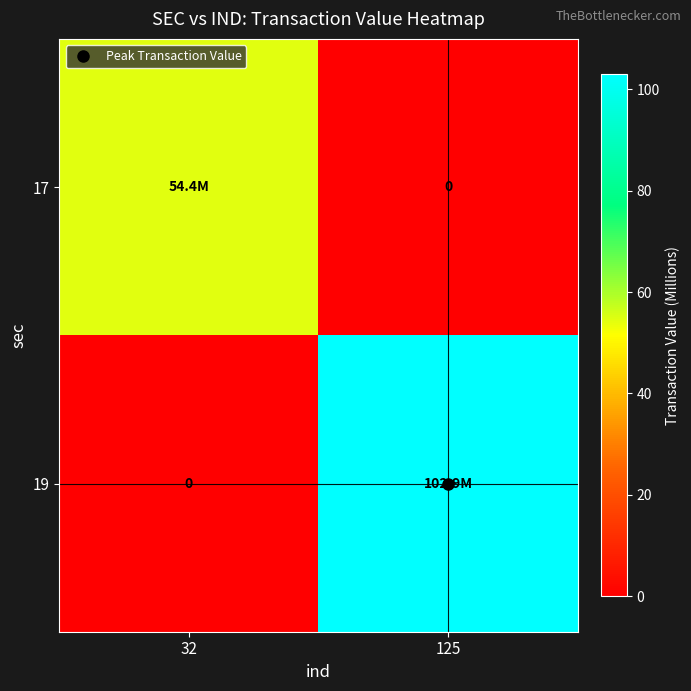

At which category does the chart reach its minimum across all series?

125